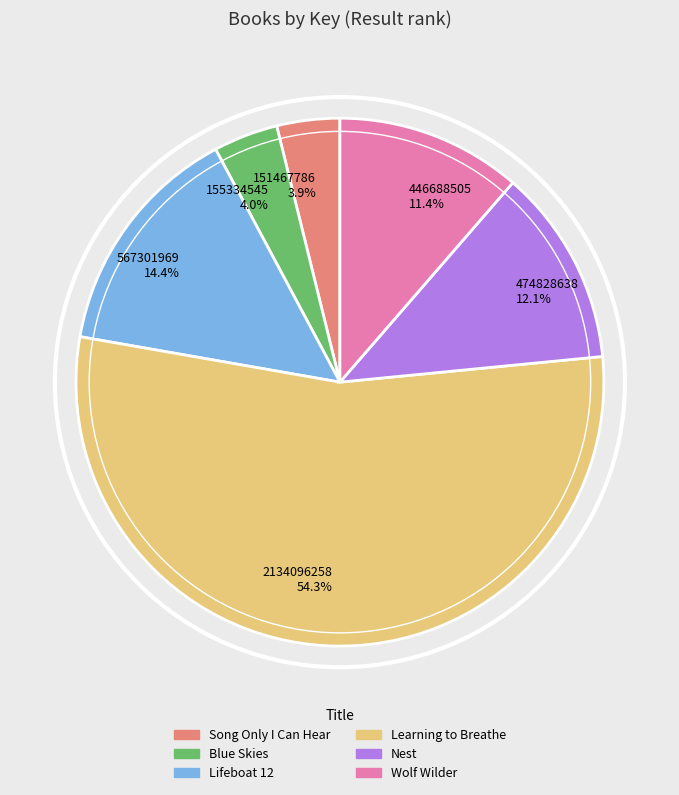

True or false: Wolf Wilder accounts for 1% of the total.

False